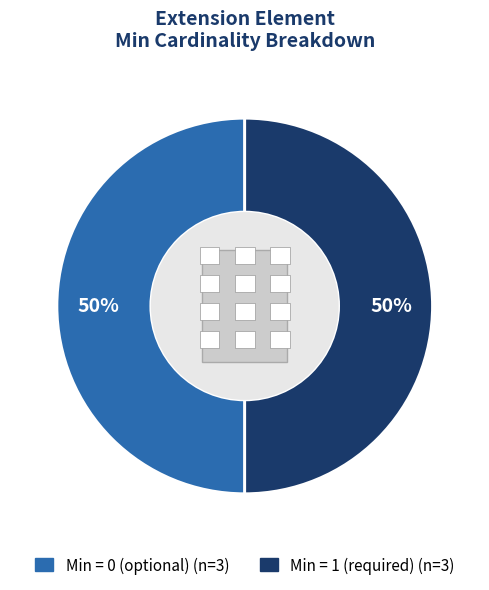

To the nearest percent, what is the average slice percentage?

50%